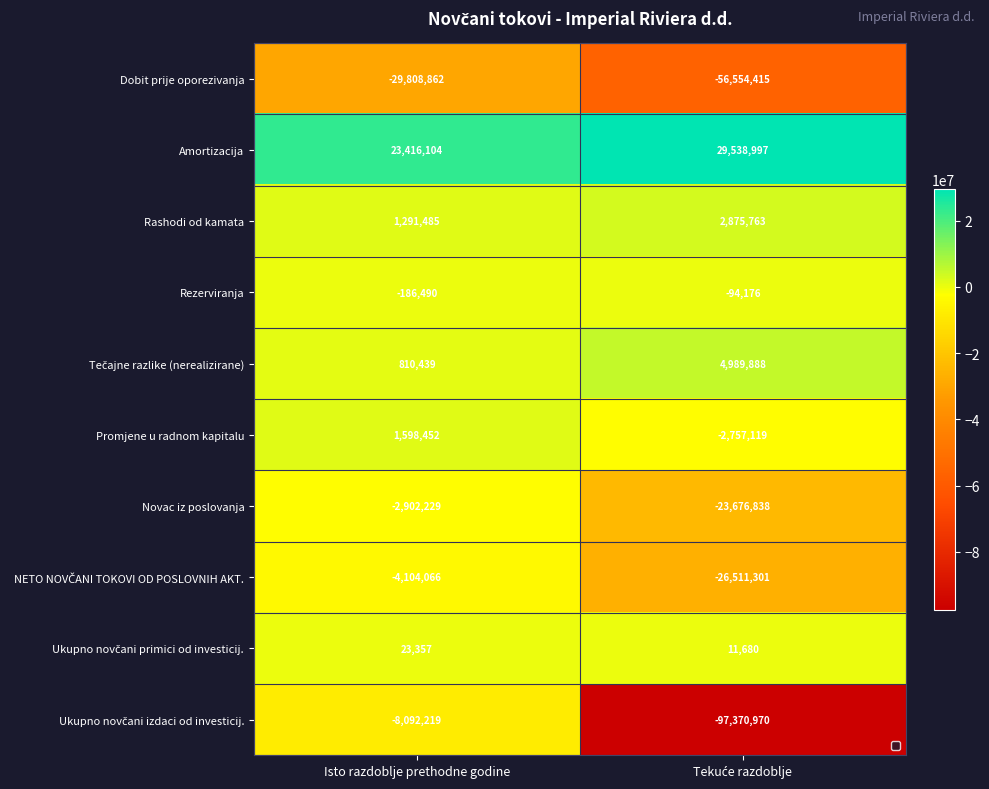

Count the number of data series in this chart.

10